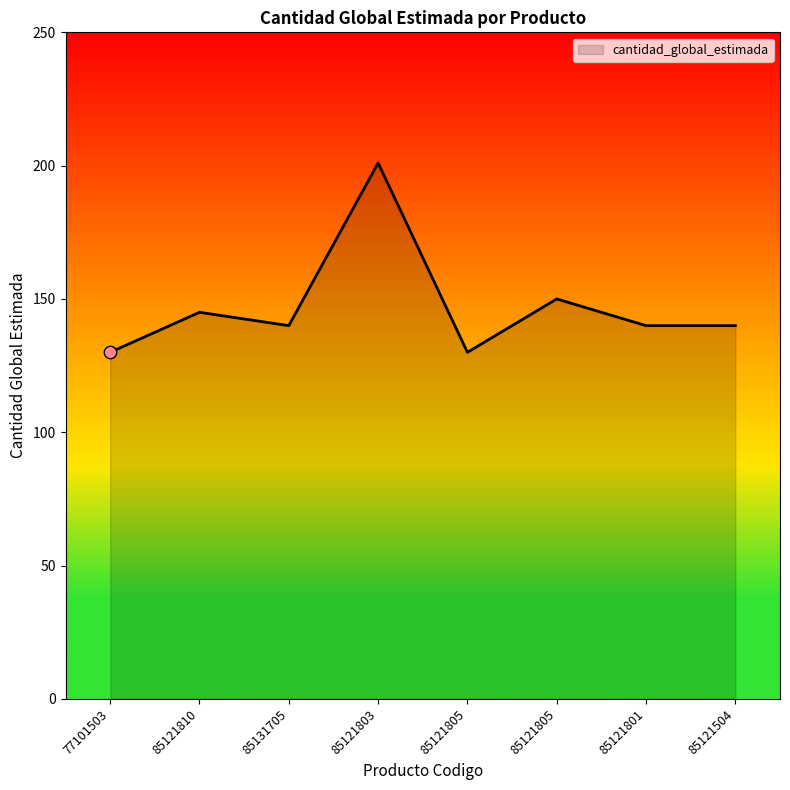

Which has a higher value, 85131705 or 85121801?

85131705